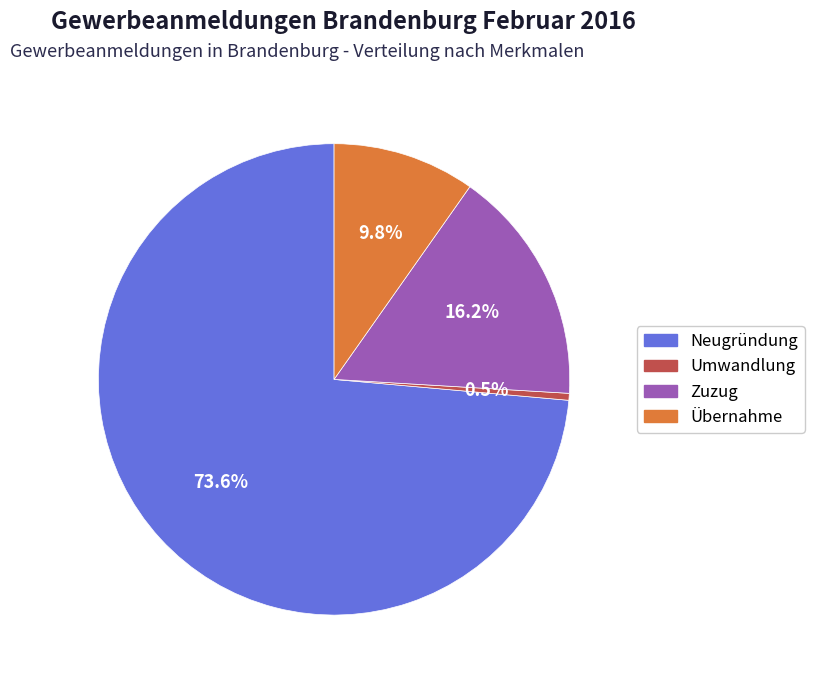

Is it true that Übernahme is 19% of the pie?

False